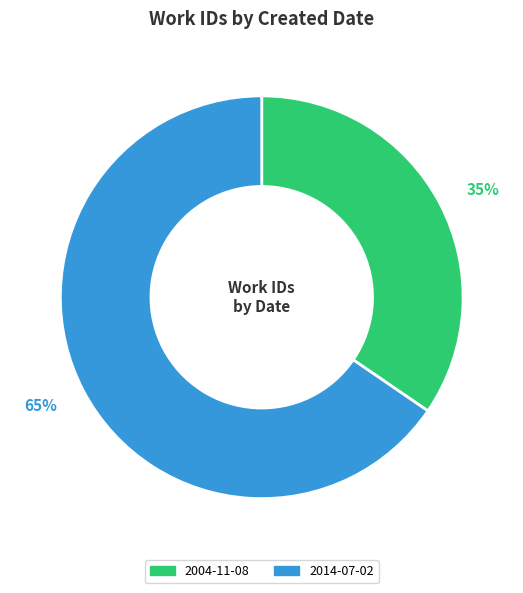

How many segments does this pie chart have?

2